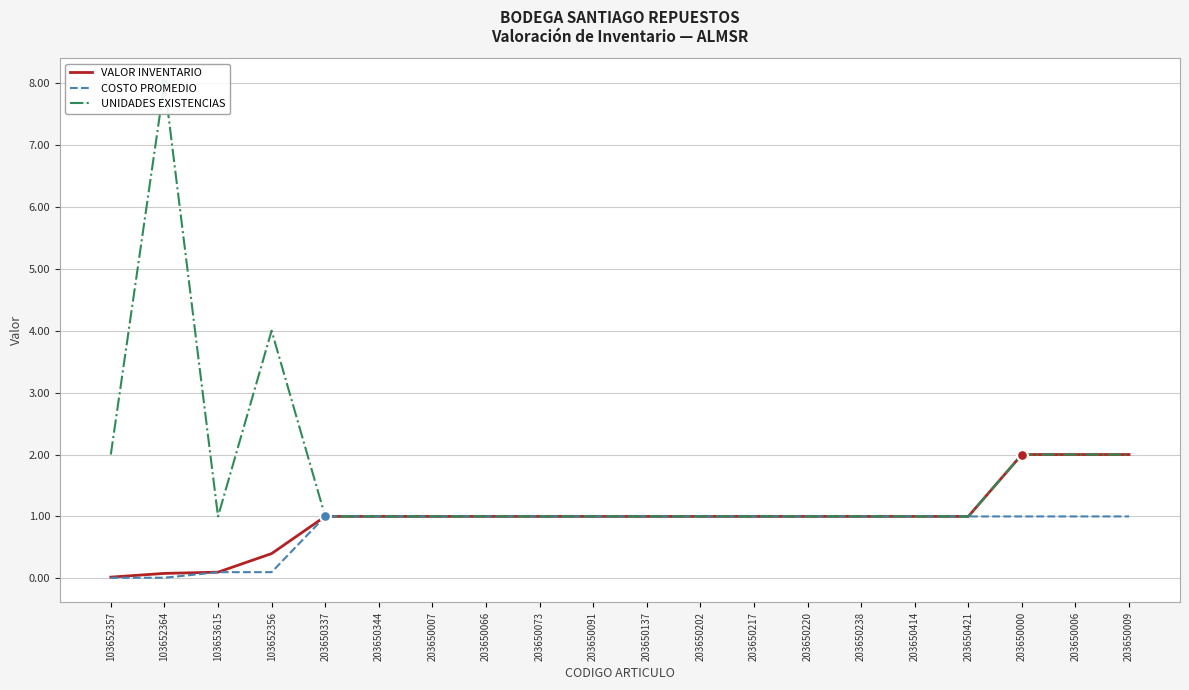

Is the value of UNIDADES EXISTENCIAS at 203650091 greater than the value of VALOR INVENTARIO at 203650344?

No